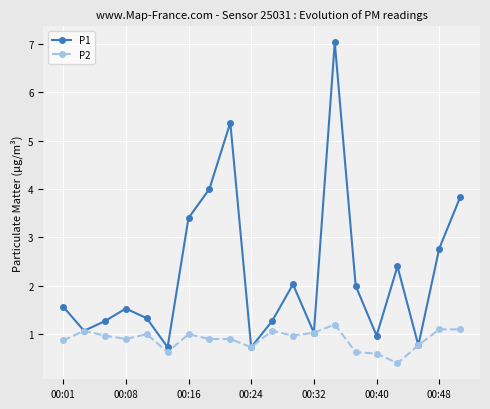

True or false: P1 has more than 1 points higher than both neighbors.

True